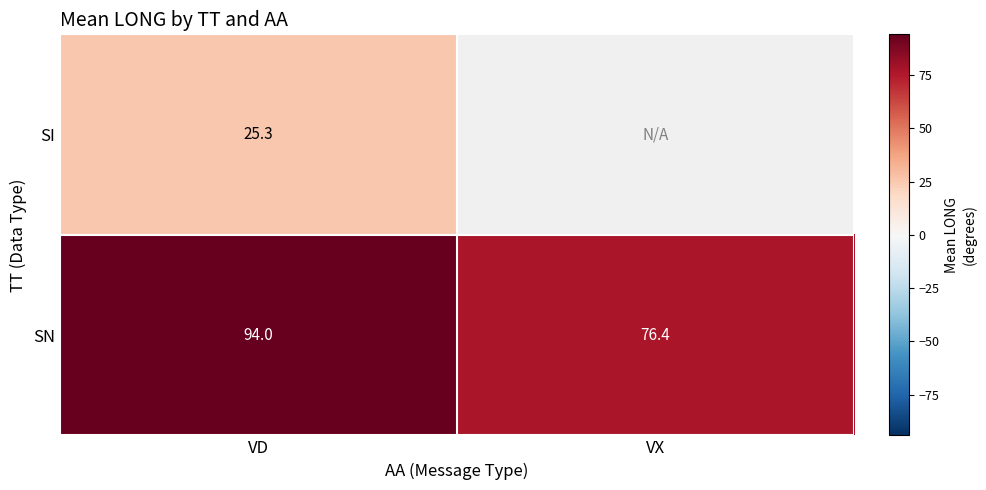

True or false: SN has a value of 94.0 at VD.

True